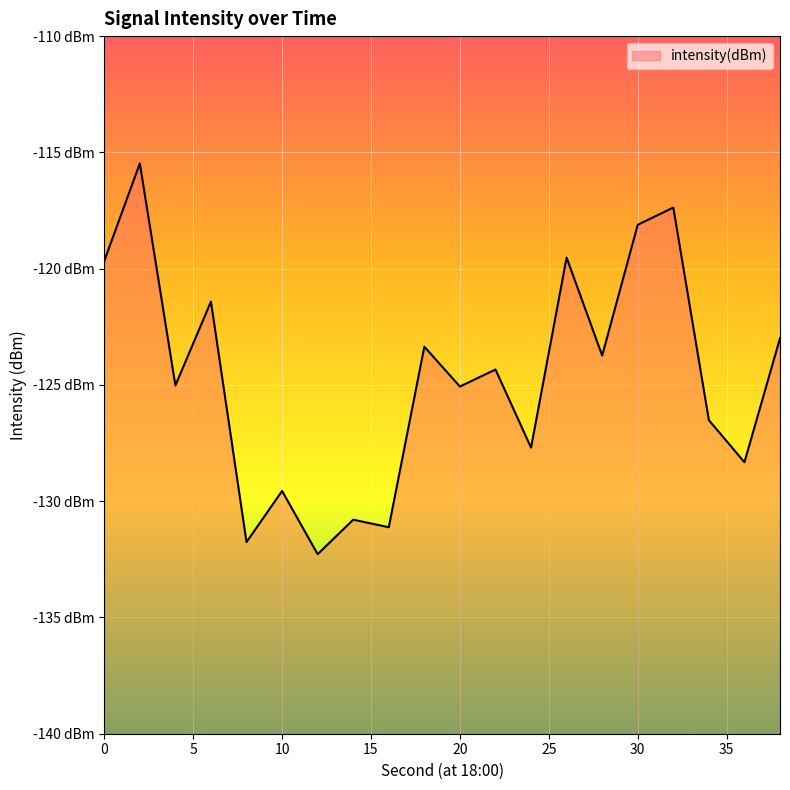

Reading left to right, extract all data points from this chart.

-119.7	-115.5	-125.0	-121.4	-131.8	-129.6	-132.3	-130.8	-131.1	-123.4	-125.1	-124.3	-127.7	-119.5	-123.7	-118.1	-117.4	-126.5	-128.3	-123.0